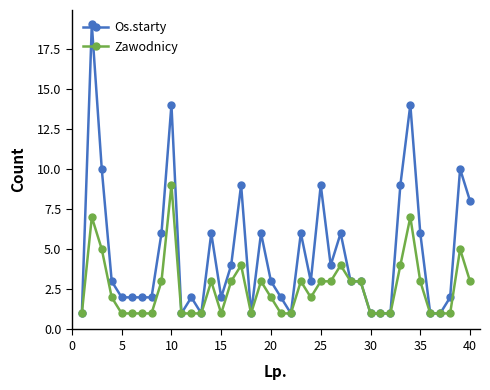

List the series in order of their overall mean, lowest first.

Zawodnicy, Os.starty